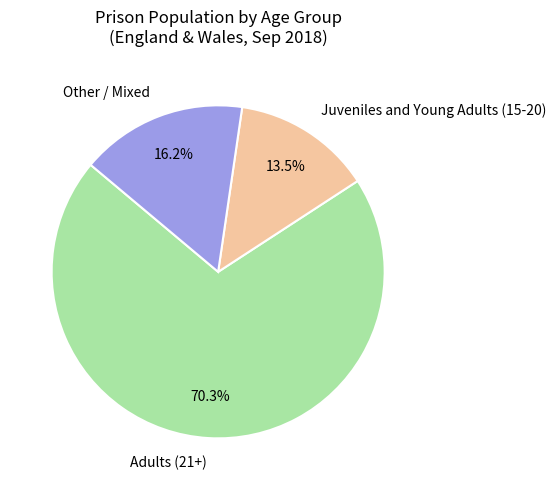

To the nearest percent, what is the average slice percentage?

33%